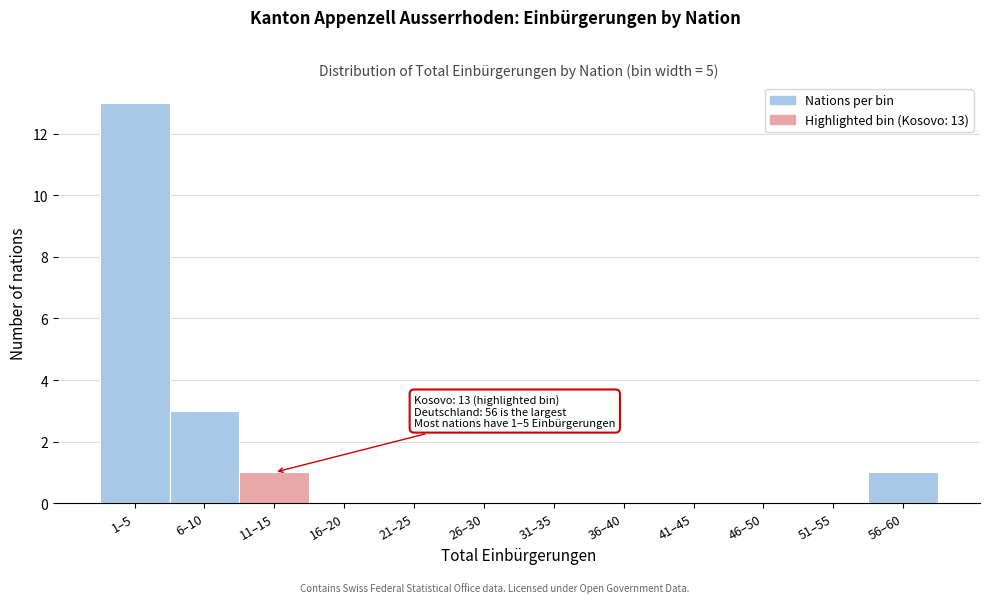

Where is the data nearest to the value 6?

6–10